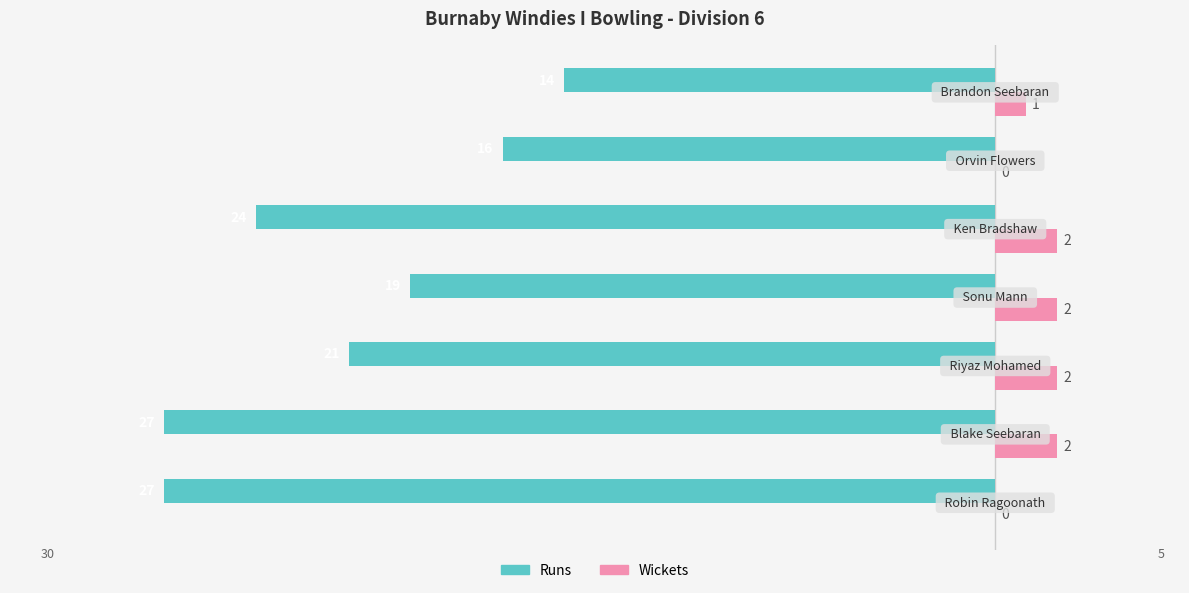

What are all the series names shown in the legend?

Runs, Wickets